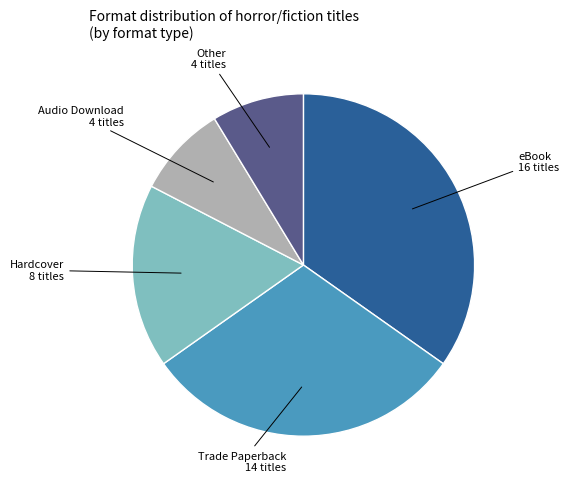

Is there a majority slice in this chart?

No